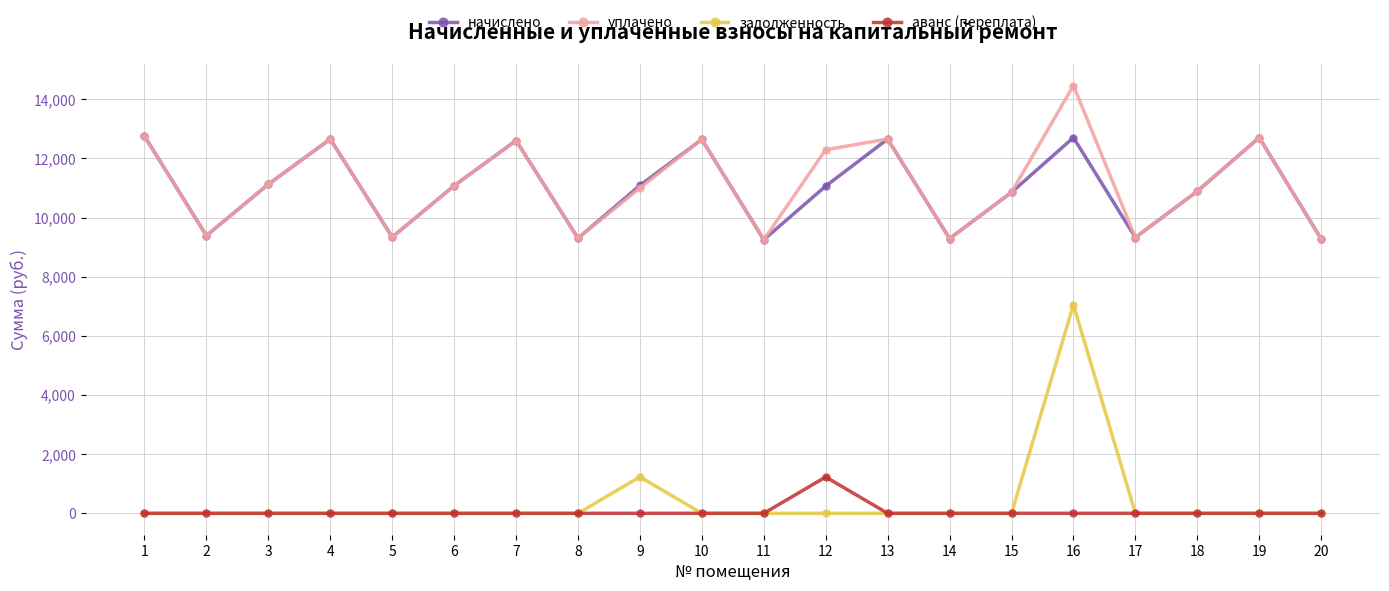

How many lines are shown in the chart?

4